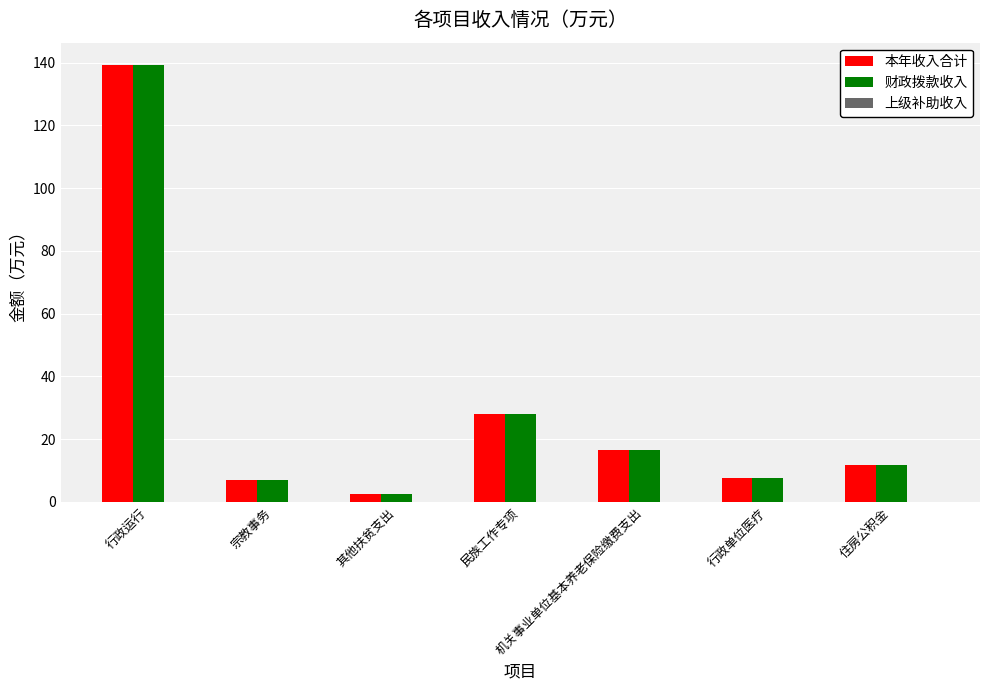

What is the difference between the maximum and minimum values in the 财政拨款收入 series?

137.0